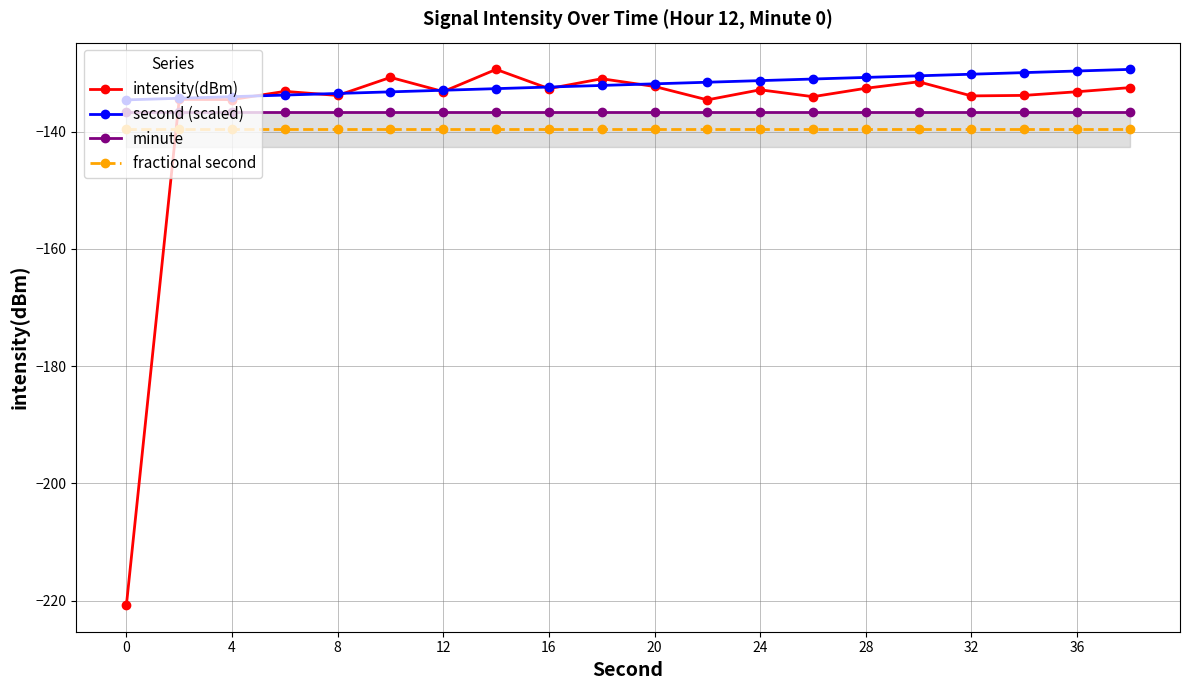

How many series are shown in this chart?

4